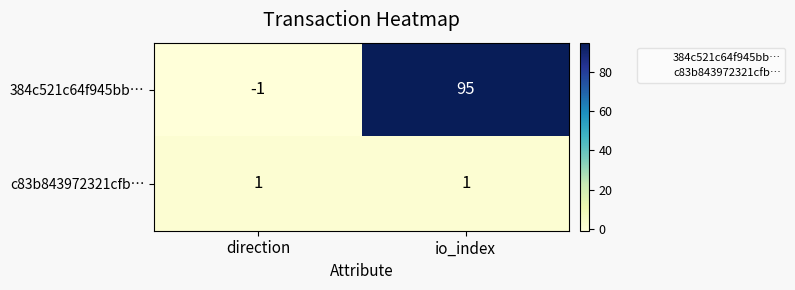

Is the value of c83b843972321cfb… at io_index greater than the value of 384c521c64f945bb… at direction?

Yes